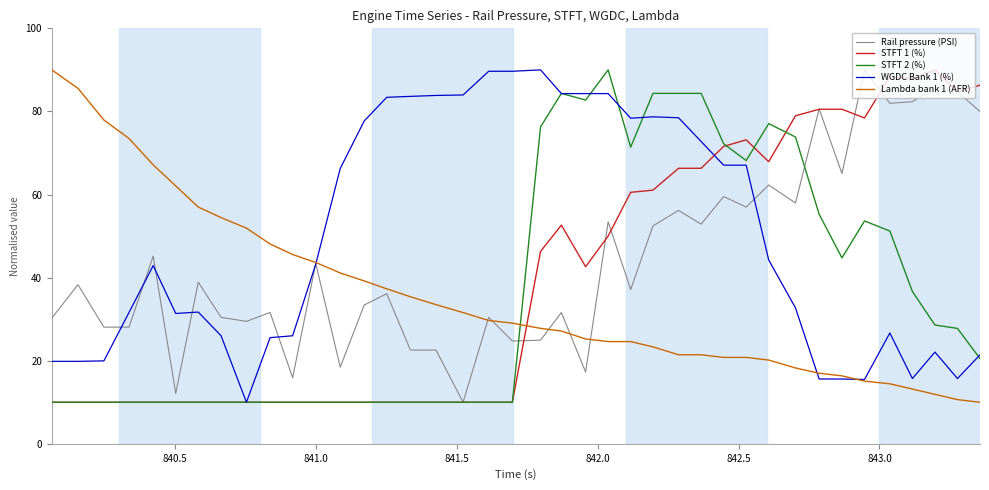

What is the highest value of the STFT 1 (%) series?

90.0